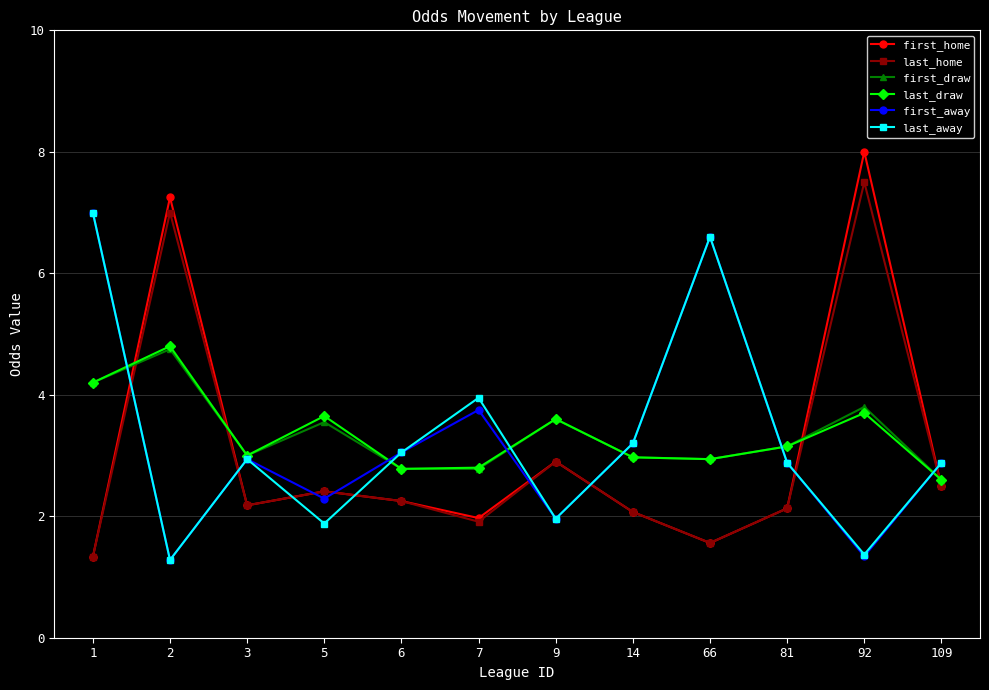

Where does the last_away series first go above 2?

1